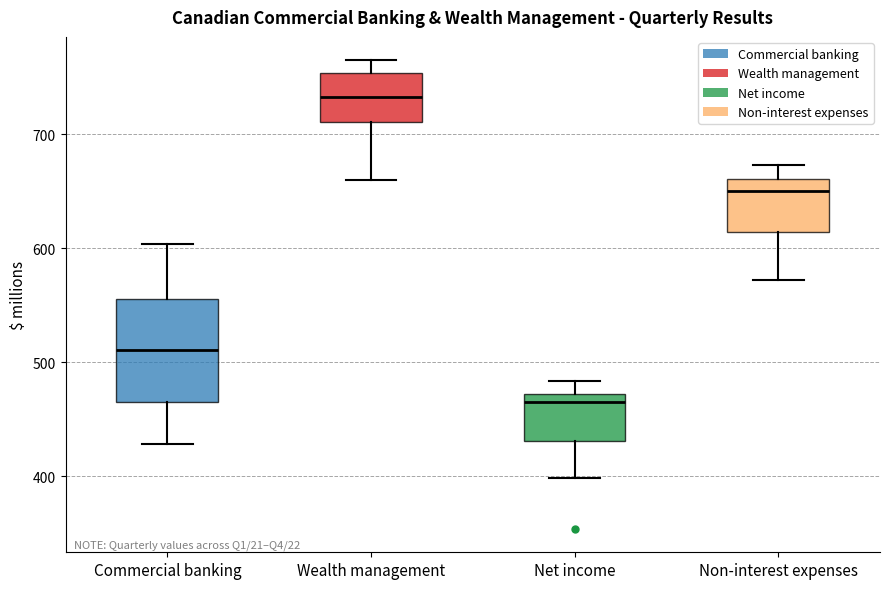

Reading left to right, transcribe this box plot: for each box, give where its median line is, the range the box spans, and where its two whiskers end, as read against the y-axis. The values are not printed on the chart, so give them approximately, as read against the axis.

Commercial banking: median 510, box 470 to 560, whiskers 430 to 600
Wealth management: median 730, box 710 to 750, whiskers 660 to 770
Net income: median 470 (just below the box's upper edge), box 430 to 470, whiskers 400 to 480
Non-interest expenses: median 650, box 610 to 660, whiskers 570 to 670